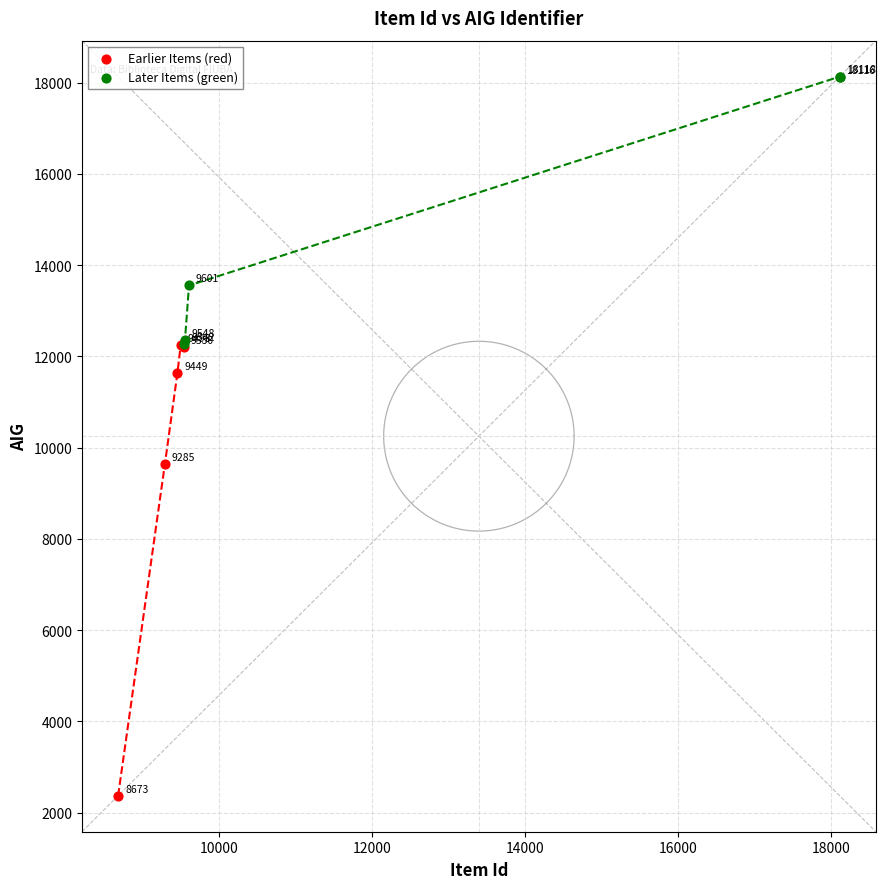

What are all the series names shown in the legend?

Earlier Items (red), Later Items (green)